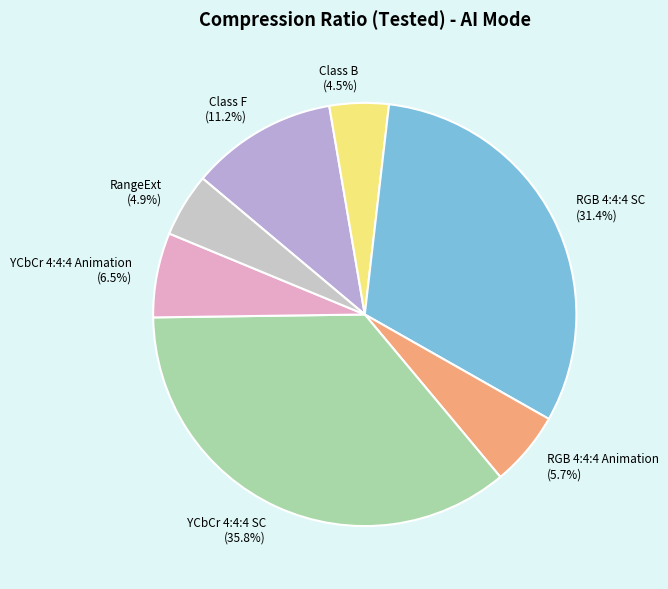

Between RangeExt and YCbCr 4:4:4 SC, which is larger?

YCbCr 4:4:4 SC